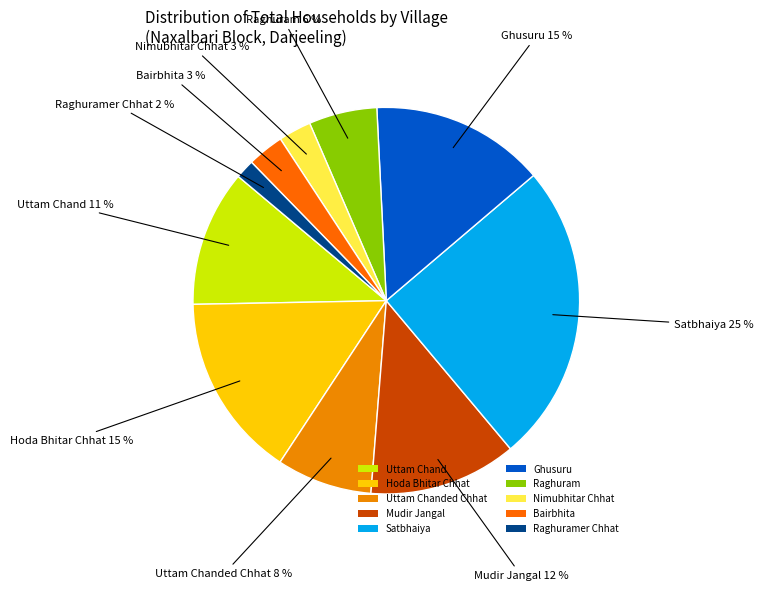

To the nearest percent, what percentage of the pie is Hoda Bhitar Chhat?

15%